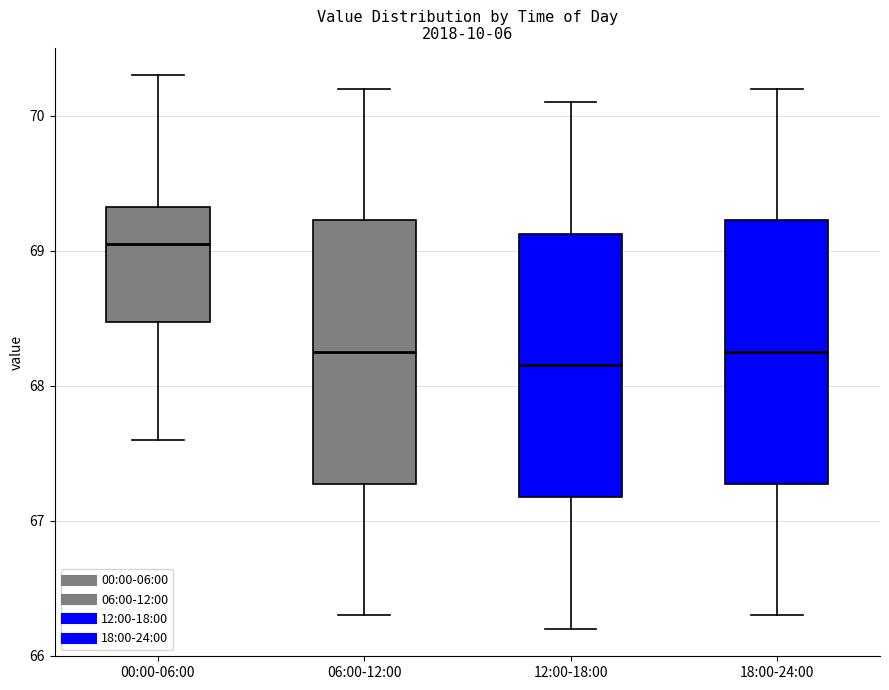

Reading left to right, read every box against the y-axis: the position of its median line, the range the box covers, and the ends of its whiskers. The values are not printed on the chart, so give them approximately, as read against the axis.

00:00-06:00: median 69.1, box 68.5 to 69.3, whiskers 67.6 to 70.3
06:00-12:00: median 68.3, box 67.3 to 69.2, whiskers 66.3 to 70.2
12:00-18:00: median 68.2, box 67.2 to 69.1, whiskers 66.2 to 70.1
18:00-24:00: median 68.3, box 67.3 to 69.2, whiskers 66.3 to 70.2